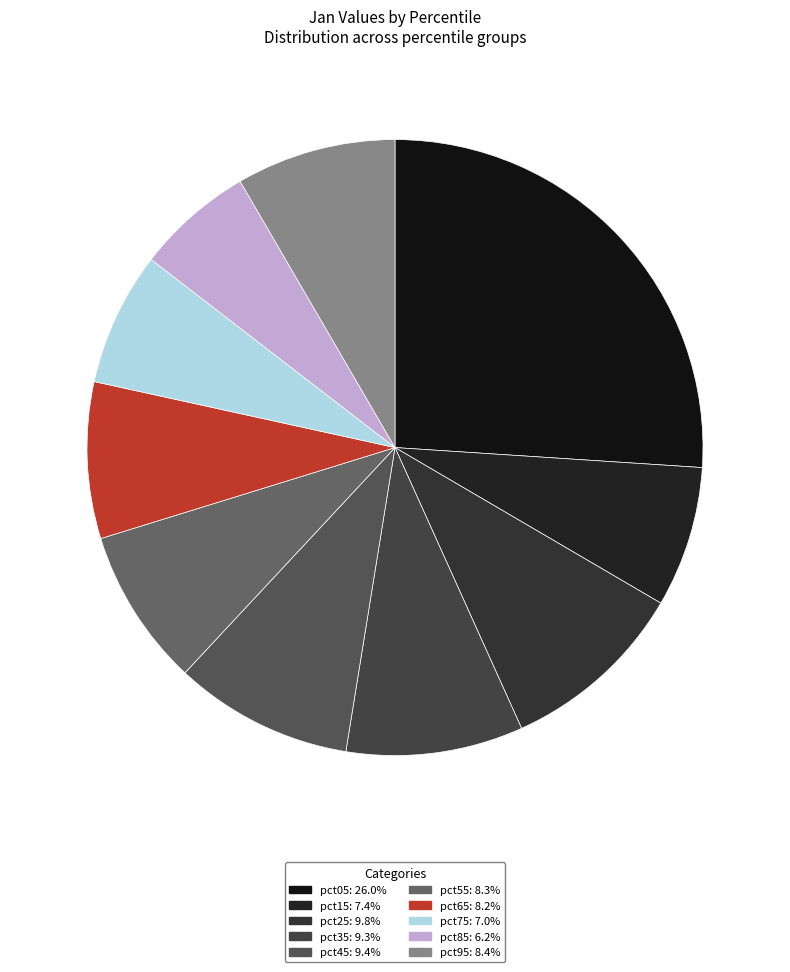

Combined, what portion of the pie is pct65 and pct45?

17.6%